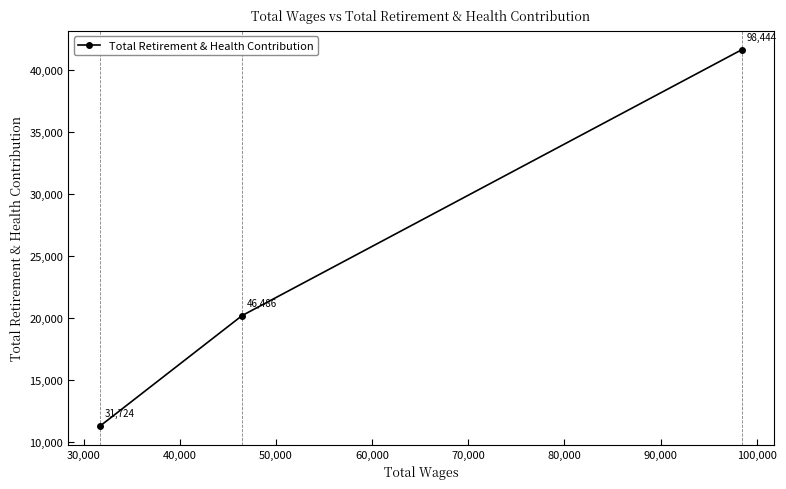

What is the value of the 1st point from the left?

11257